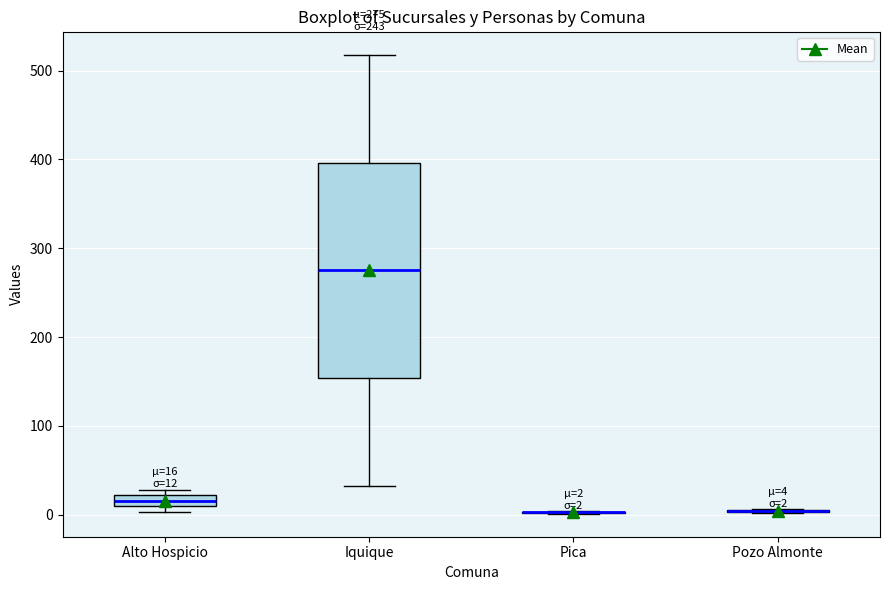

Which box is the tallest, from its lower edge to its upper edge?

Iquique